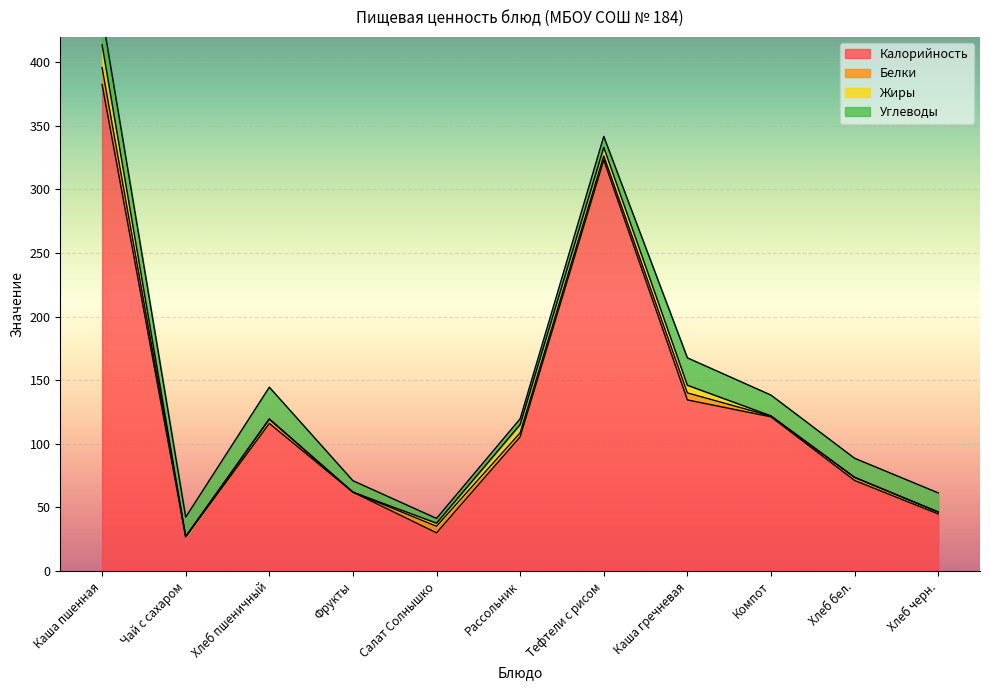

Where is Белки nearest to the value 6?

Каша гречневая